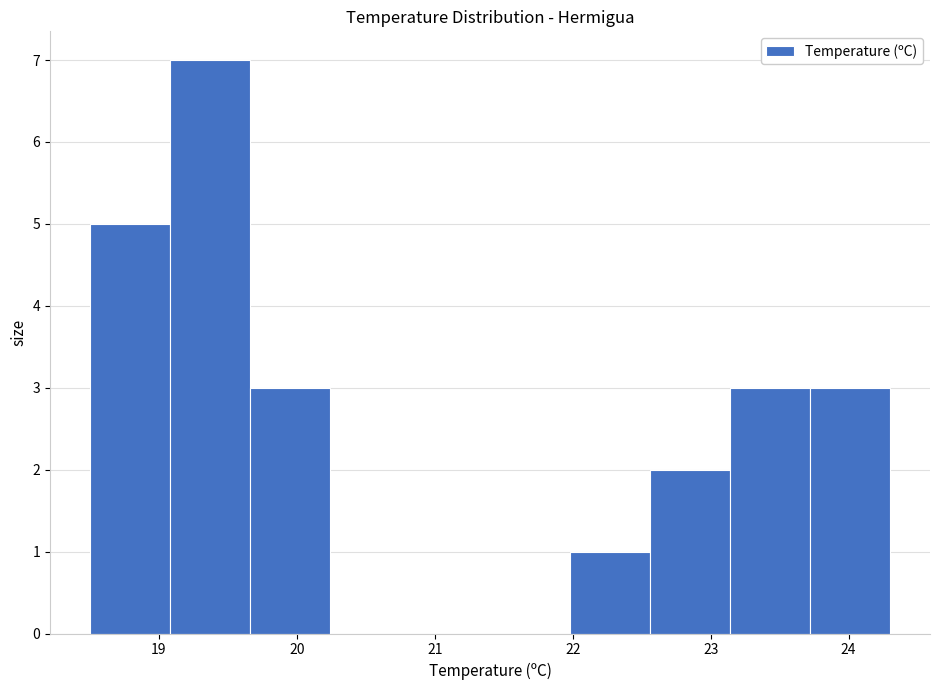

Which range on the x-axis has the tallest bar?

19.08 to 19.66